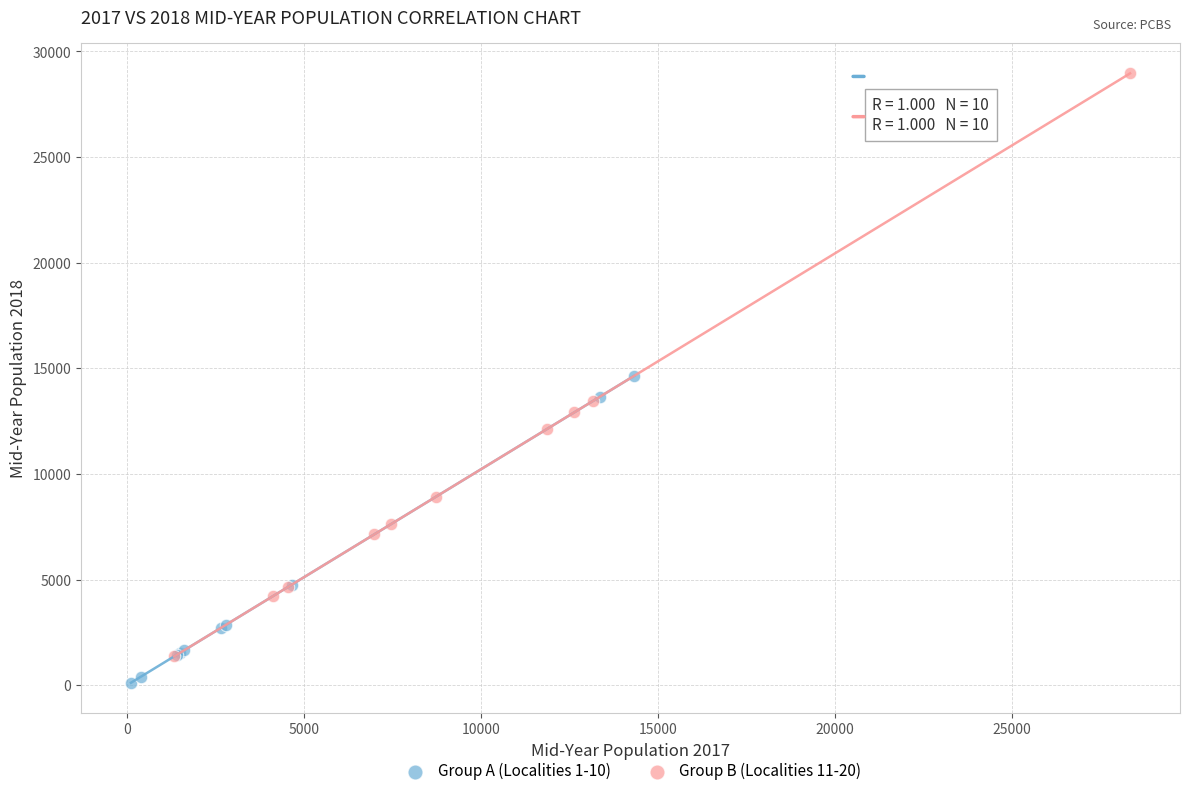

What are all the series names shown in the legend?

Group A (Localities 1-10), Group B (Localities 11-20)